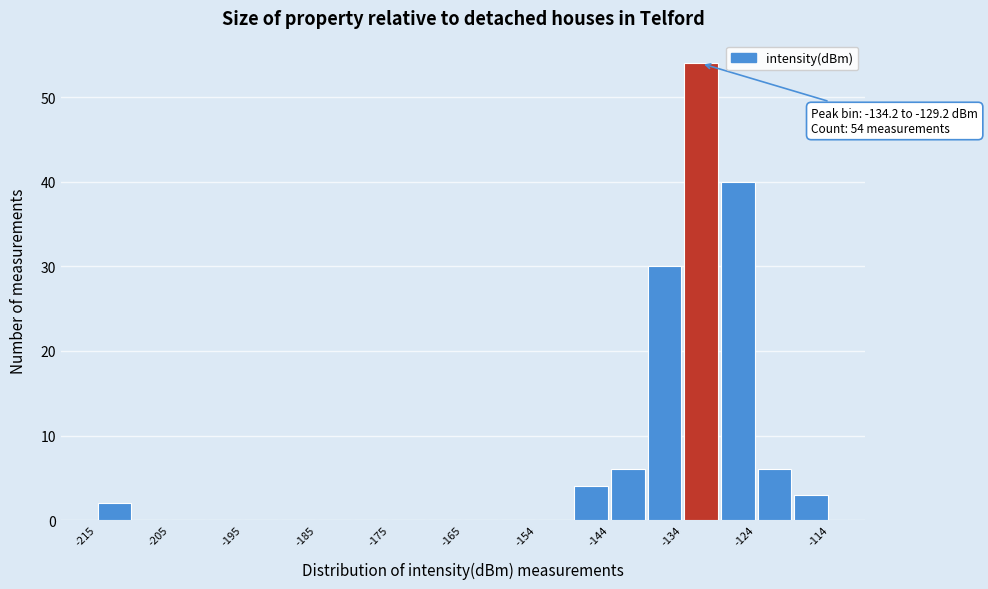

Around what value on the x-axis is the tallest bar? Give the approximate position of its centre, as read against the axis.

-132